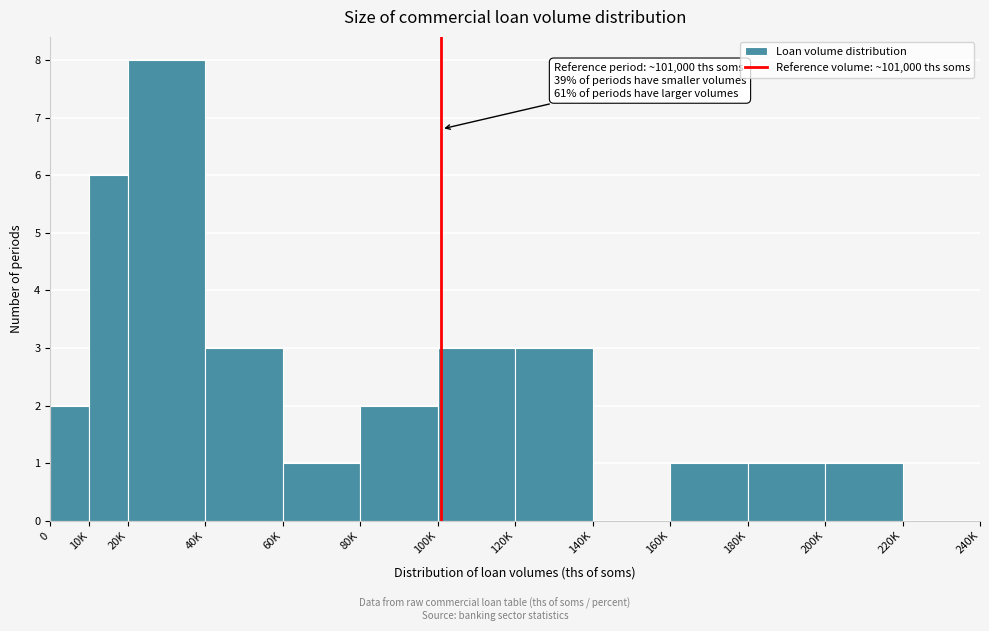

Reading left to right, transcribe all the data shown in this chart.

0=2	10K=6	20K=8	40K=3	60K=1	80K=2	100K=3	120K=3	140K=0	160K=1	180K=1	200K=1	220K=0